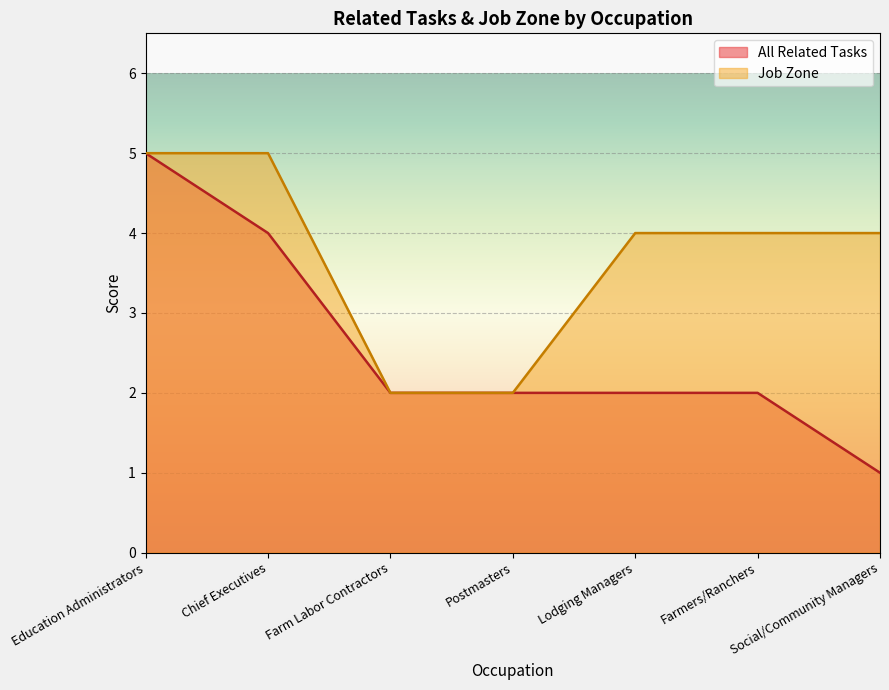

Reading left to right, list all the values displayed in this chart.

All Related Tasks: Education Administrators=5	Chief Executives=4	Farm Labor Contractors=2	Postmasters=2	Lodging Managers=2	Farmers/Ranchers=2	Social/Community Managers=1
Job Zone: Education Administrators=5	Chief Executives=5	Farm Labor Contractors=2	Postmasters=2	Lodging Managers=4	Farmers/Ranchers=4	Social/Community Managers=4